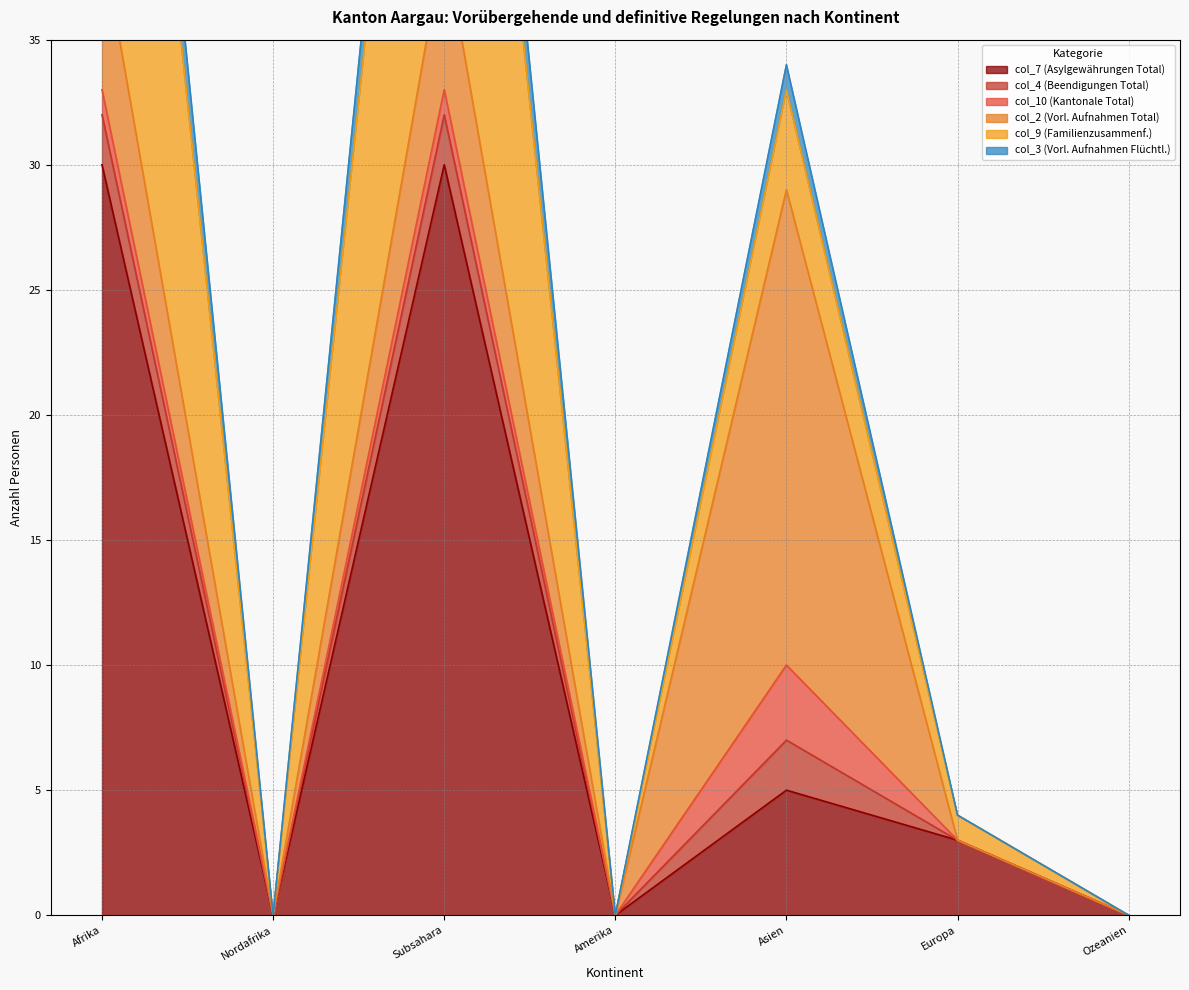

How many positive values does the col_7 (Asylgewährungen Total) series have?

4